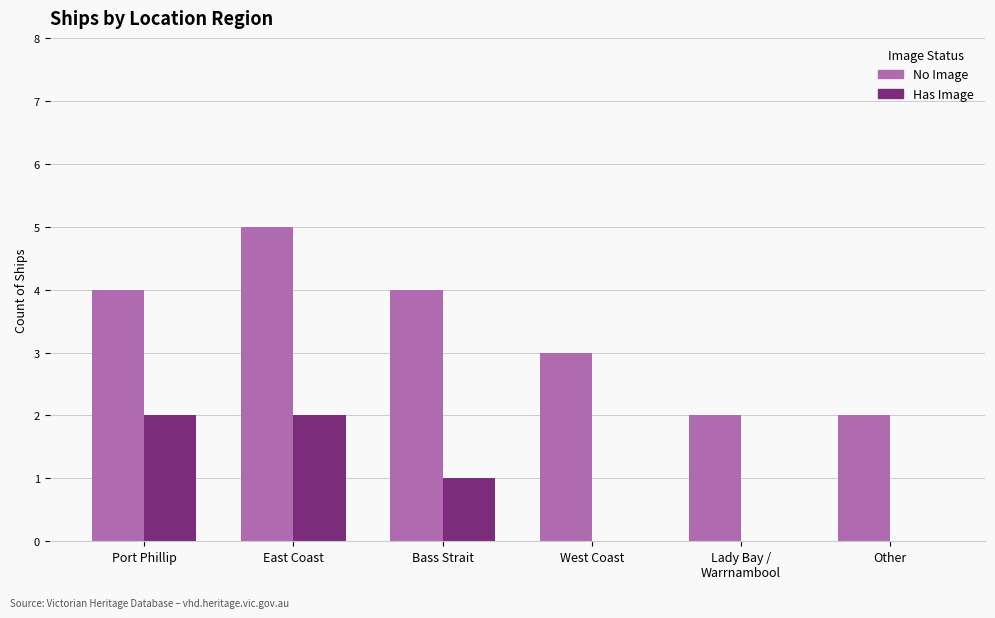

How many groups of bars are there?

6